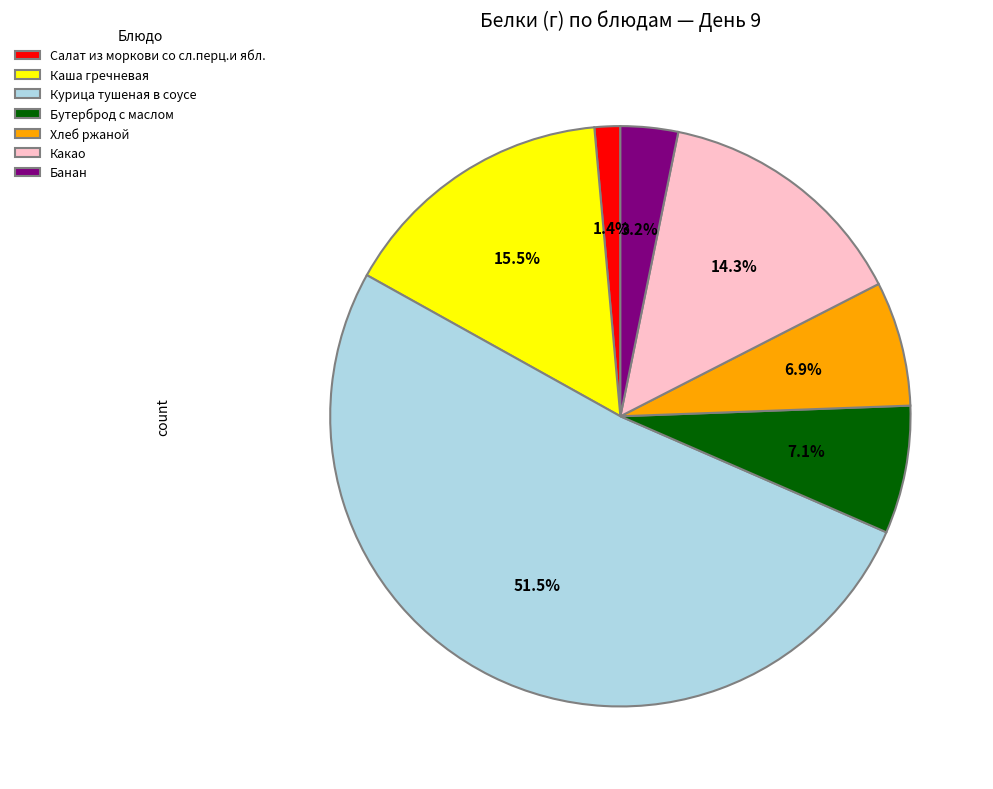

Is there a majority slice in this chart?

Yes